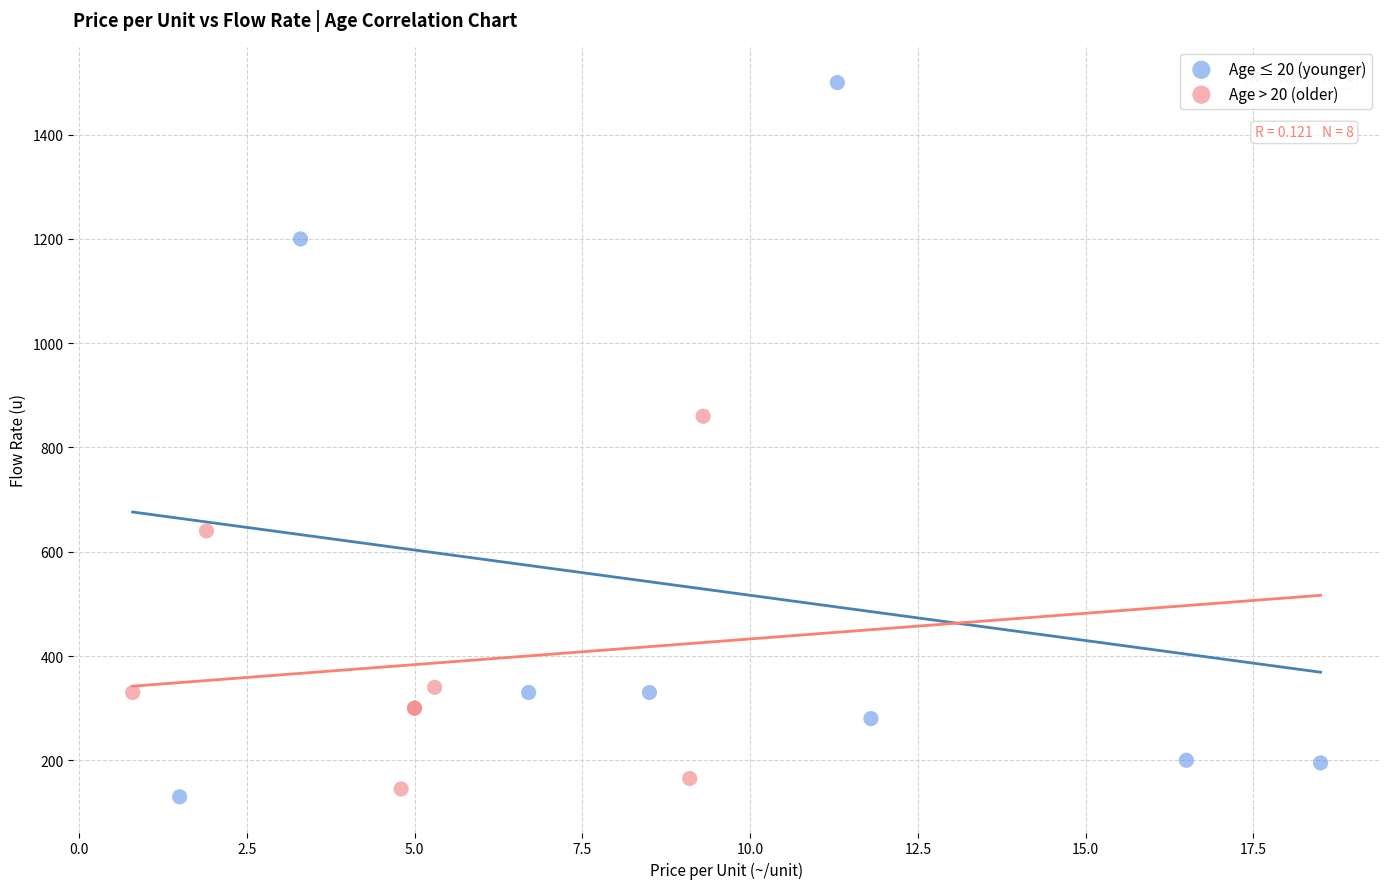

Which series reaches the minimum Y coordinate?

Age ≤ 20 (younger)